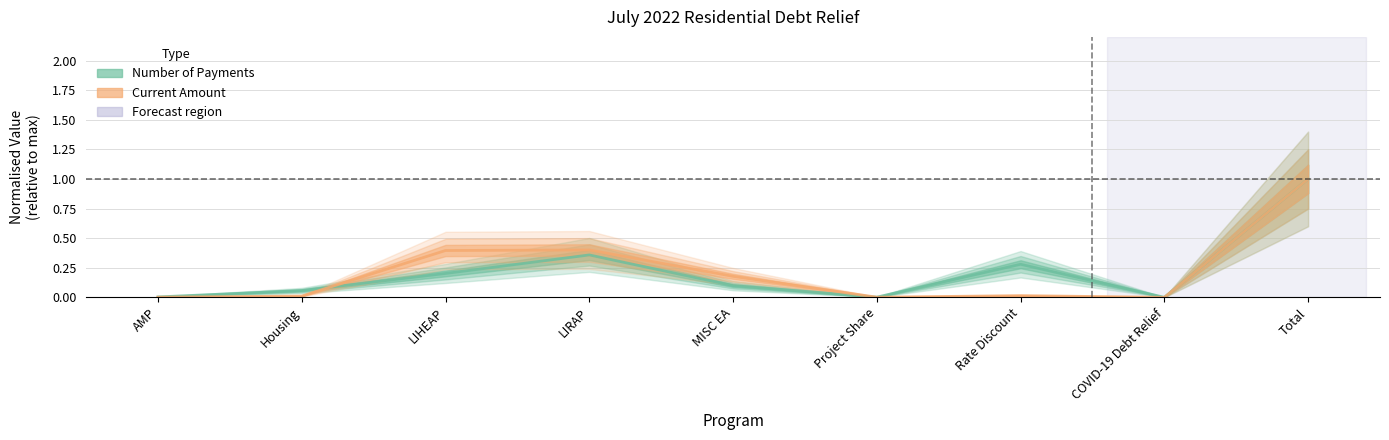

The Number of Payments series shows 0.1 at MISC EA. True or false?

True